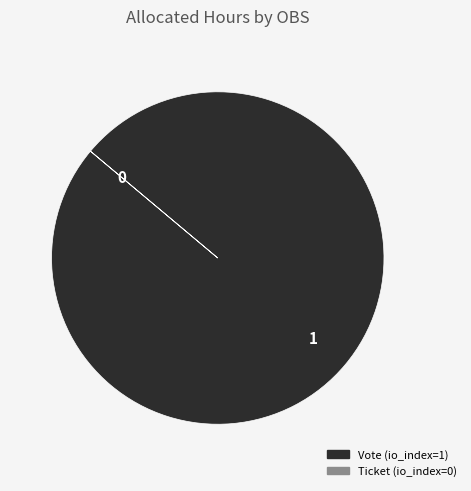

Which category has the biggest portion of the pie?

Vote